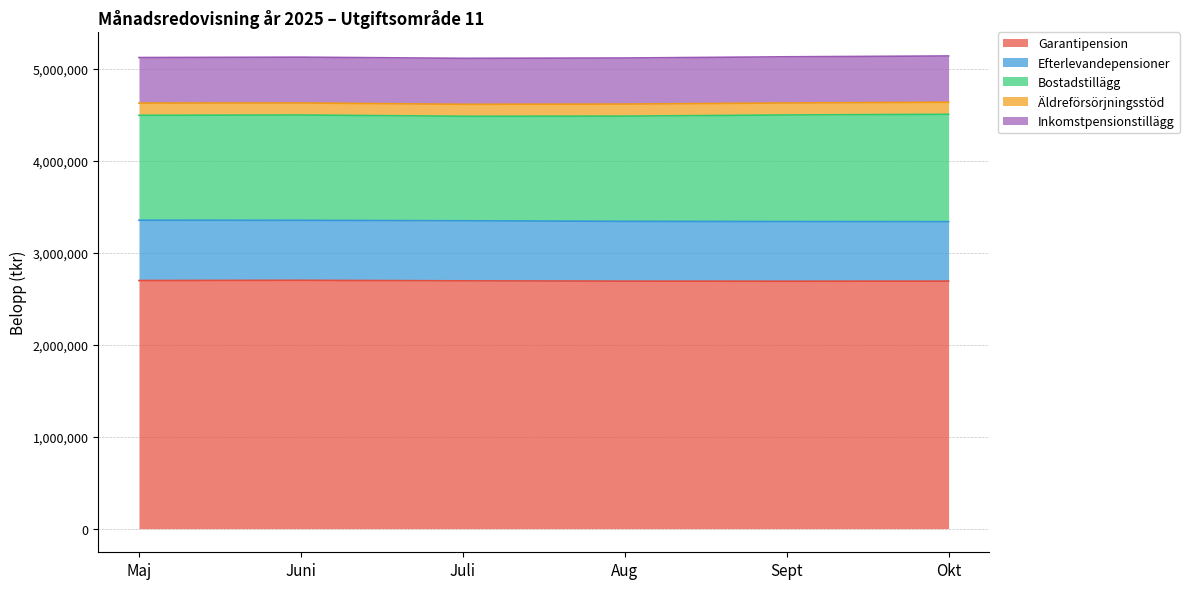

Does the chart display data point markers on the line(s)?

No